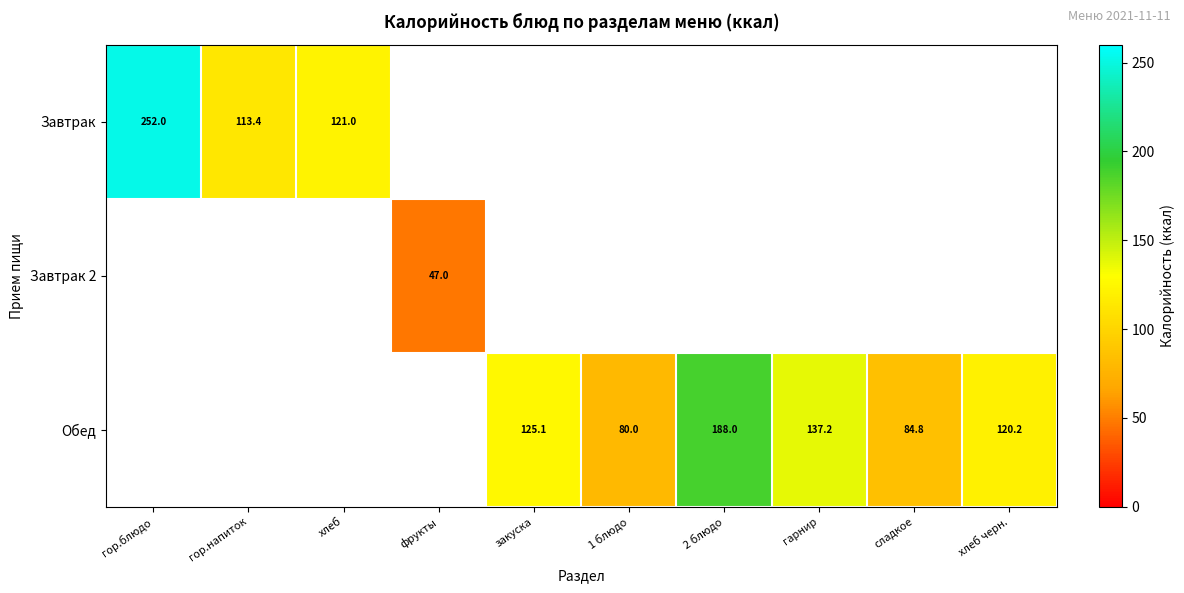

At which category does the chart reach its peak across all series?

гор.блюдо